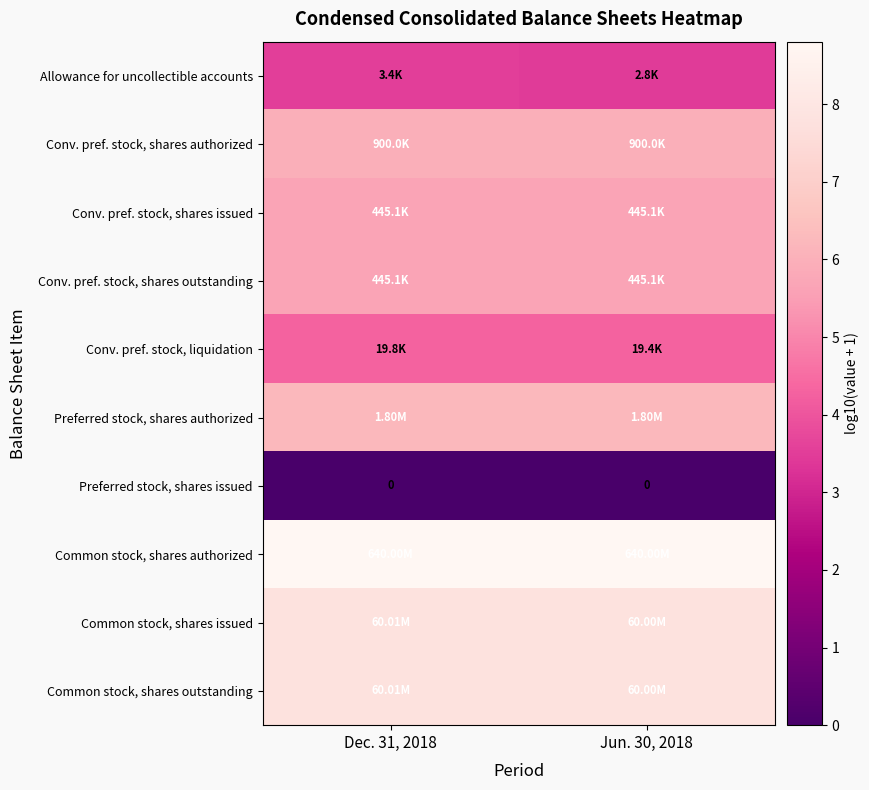

Rank the series at Dec. 31, 2018 from lowest to highest value.

row_6, row_0, row_4, row_2, row_3, row_1, row_5, row_8, row_9, row_7